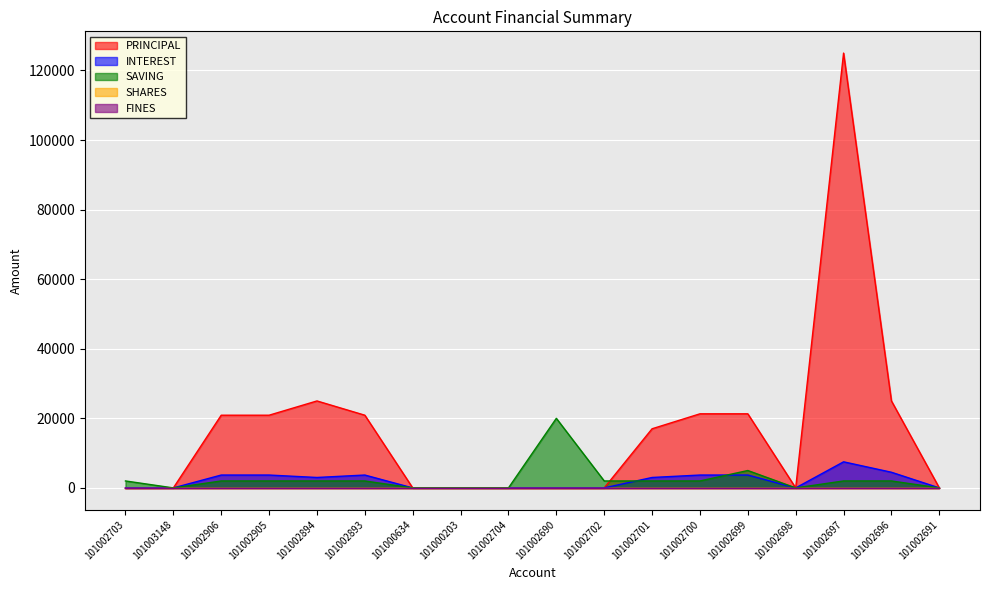

Reading left to right, what are all the values shown in this chart?

PRINCIPAL: 0	0	20900	20900	25000	20900	0	0	0	0	0	17000	21300	21300	0	125000	25000	0
INTEREST: 0	0	3700	3700	3000	3700	0	0	0	0	0	3000	3700	3700	0	7500	4500	0
SAVING: 2000	0	2000	2000	2000	2000	0	0	0	20000	2000	2000	2000	5000	0	2000	2000	0